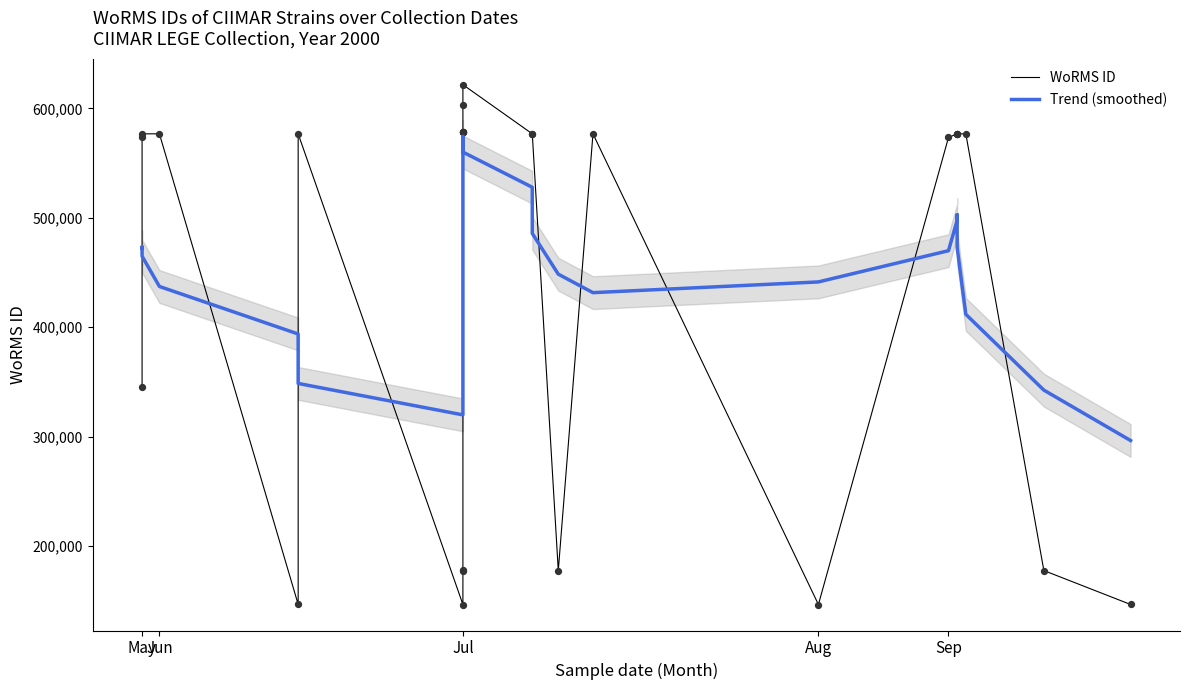

Which series has the largest Y range (max minus min)?

WoRMS ID